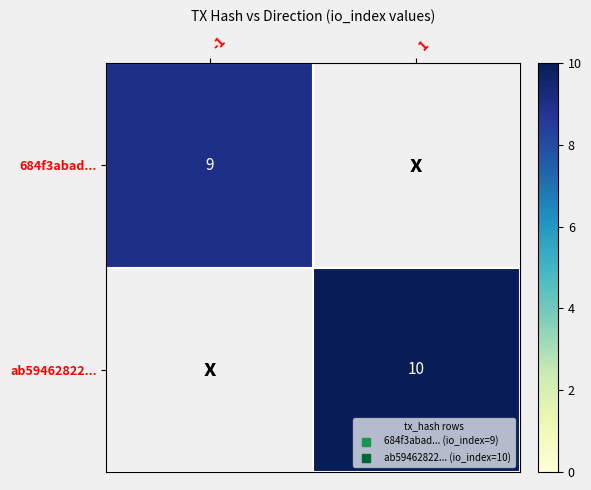

List the series in order of their peak value, lowest first.

684f3abad..., ab59462822...